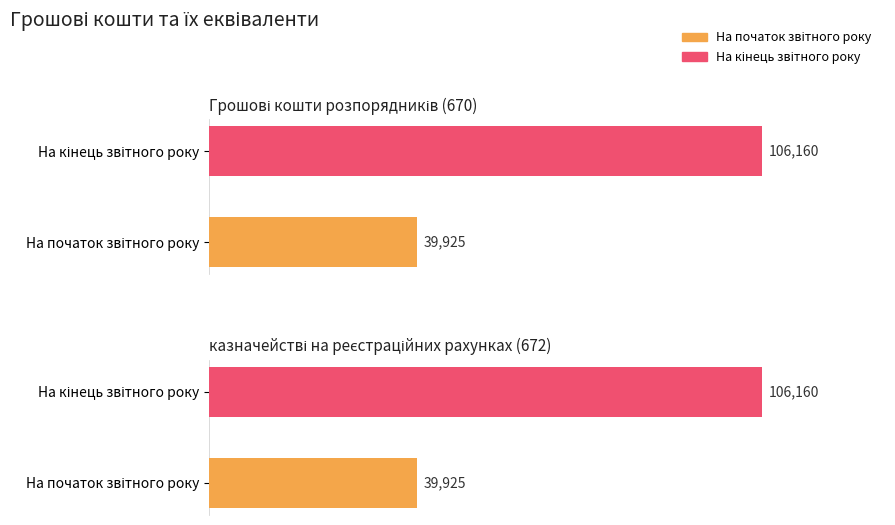

Reading left to right, list all the values displayed in this chart.

На початок звітного року: 39925	39925
На кінець звітного року: 106160	106160